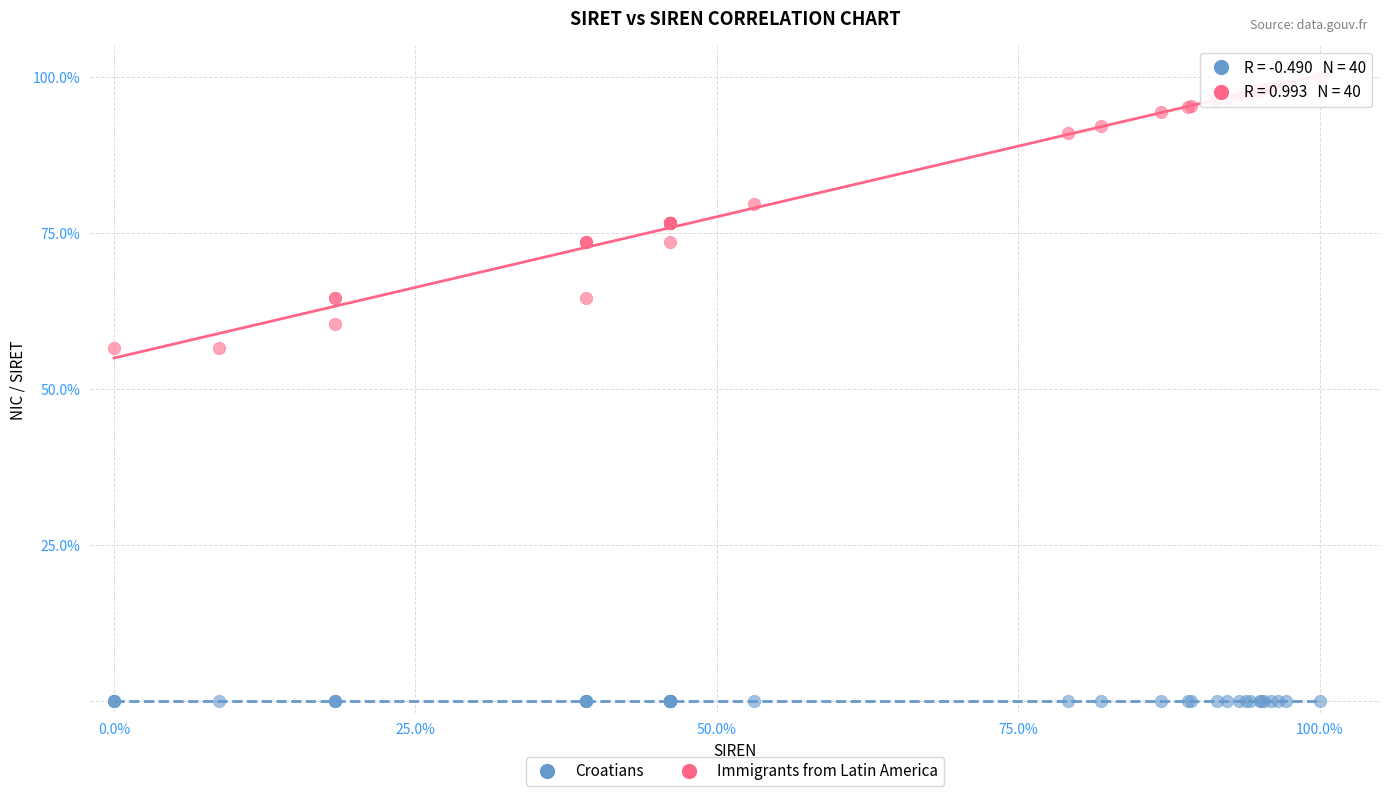

Which series reaches the maximum Y coordinate?

Immigrants from Latin America